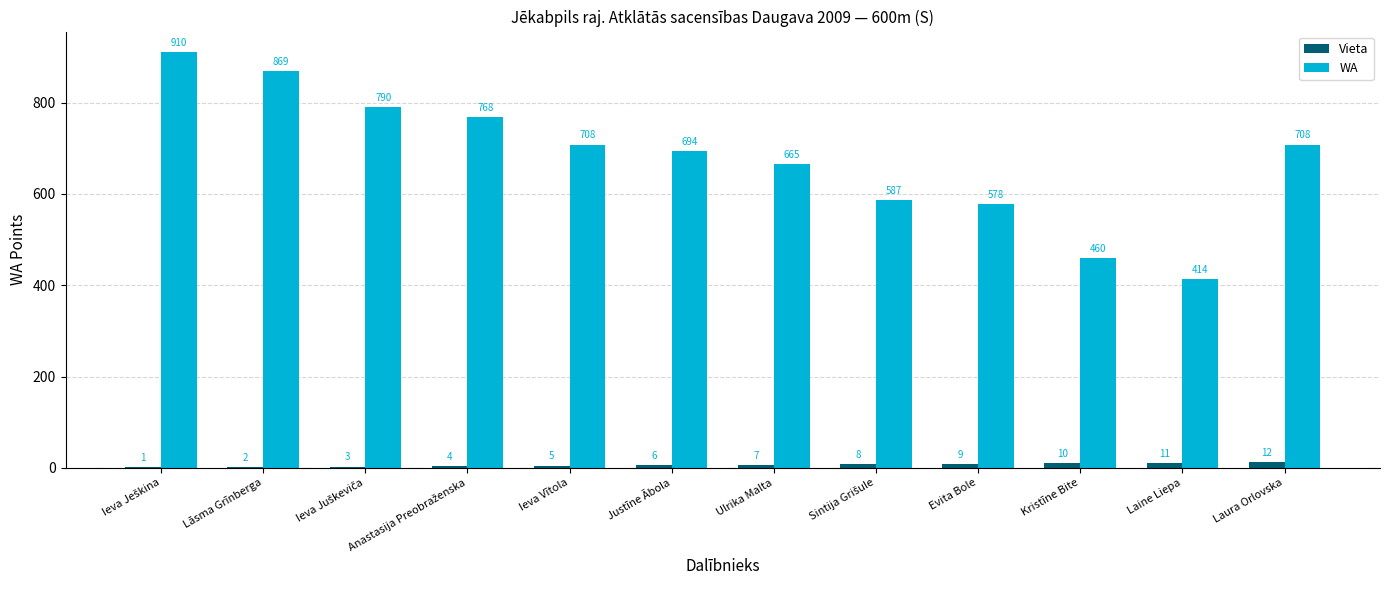

Where is Vieta nearest to the value 6?

Justīne Ābola